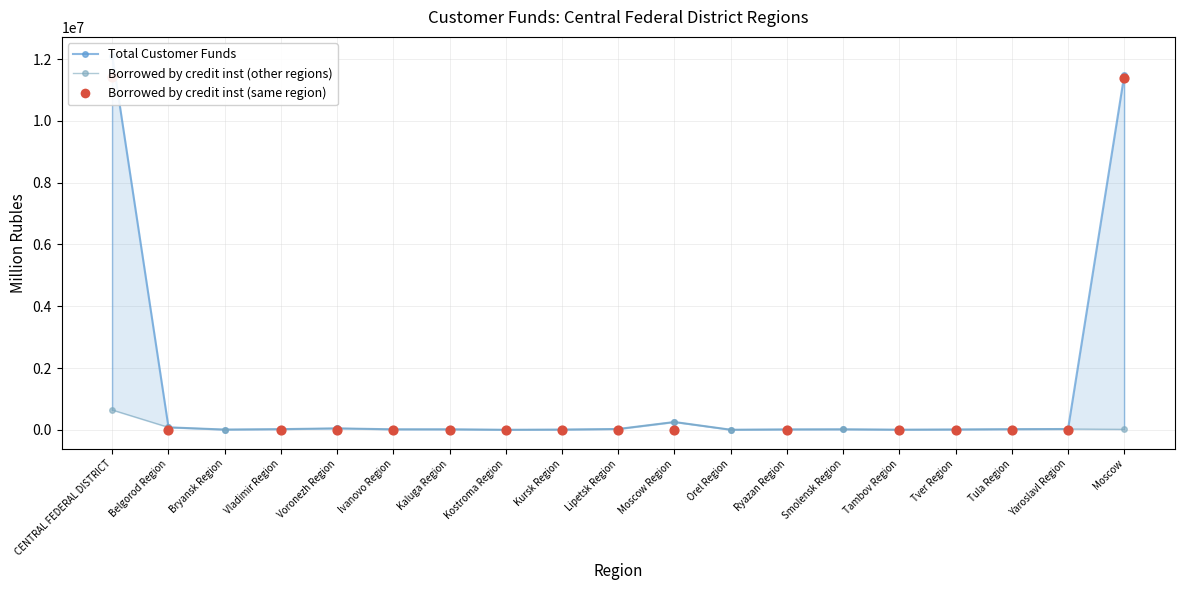

At which category is the sum across all series the highest?

CENTRAL FEDERAL DISTRICT